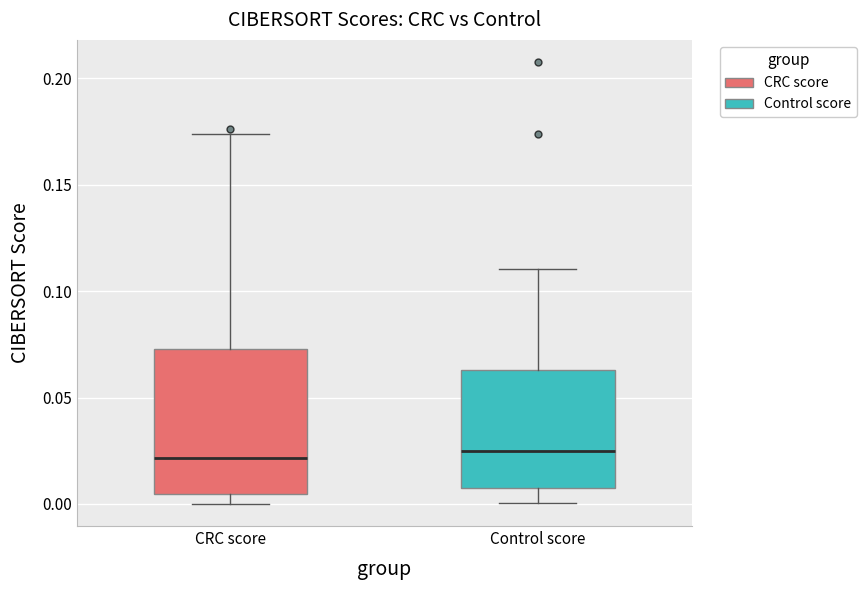

Which box is the tallest, from its lower edge to its upper edge?

CRC score